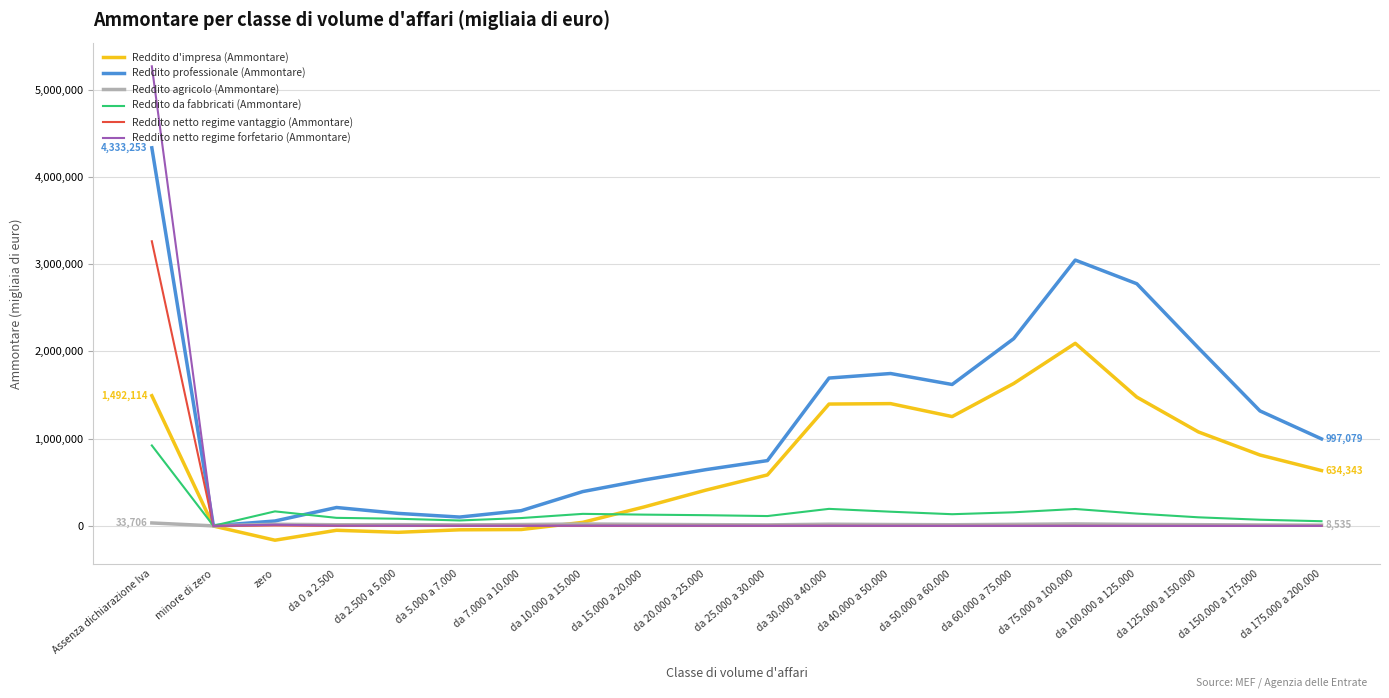

True or false: Reddito agricolo (Ammontare) has more than 2 points higher than both neighbors.

True